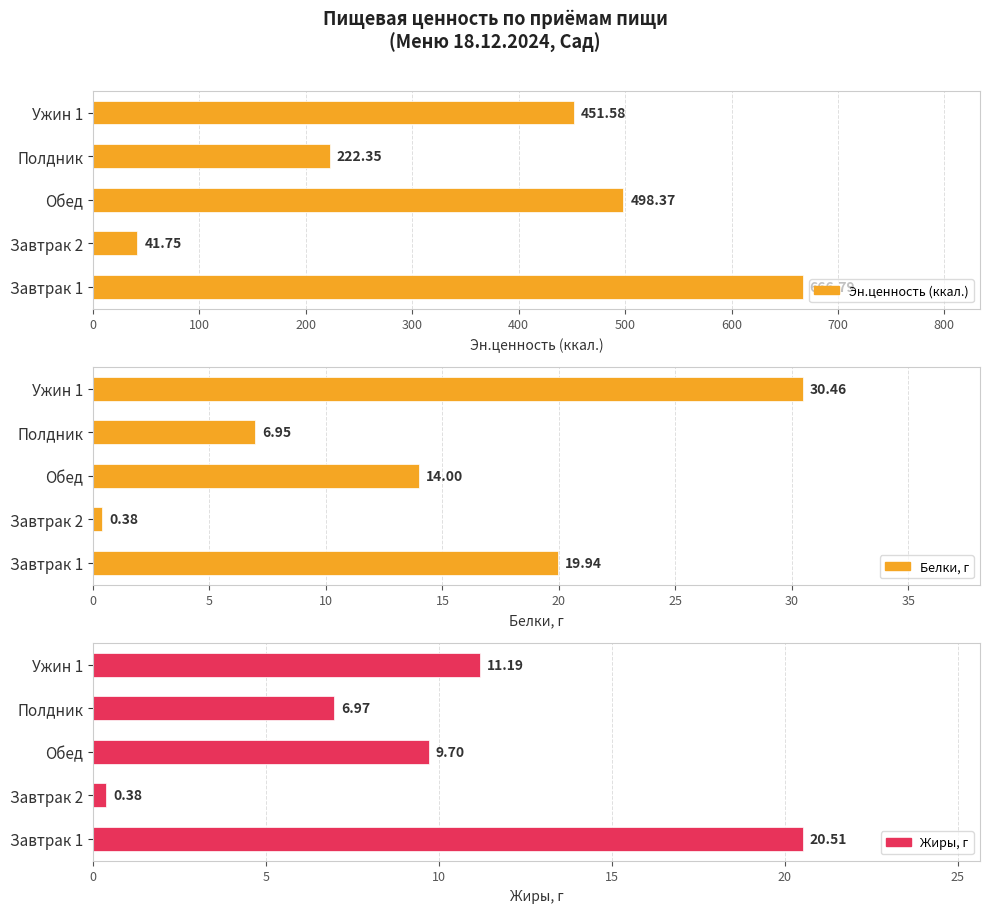

True or false: Жиры, г has a value of 2.6 at Обед.

False